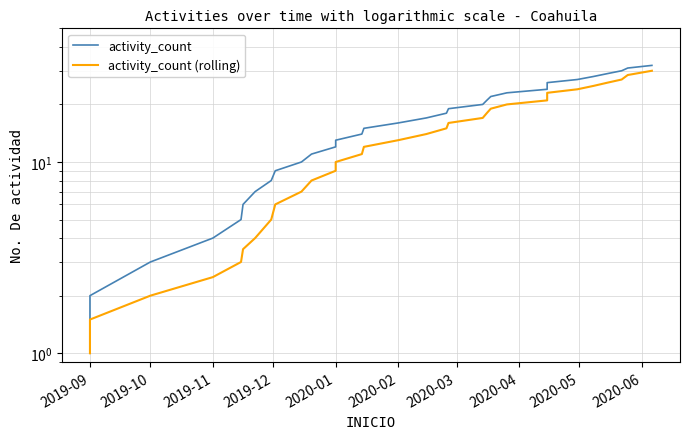

True or false: activity_count has more than 0 interior local peaks.

False